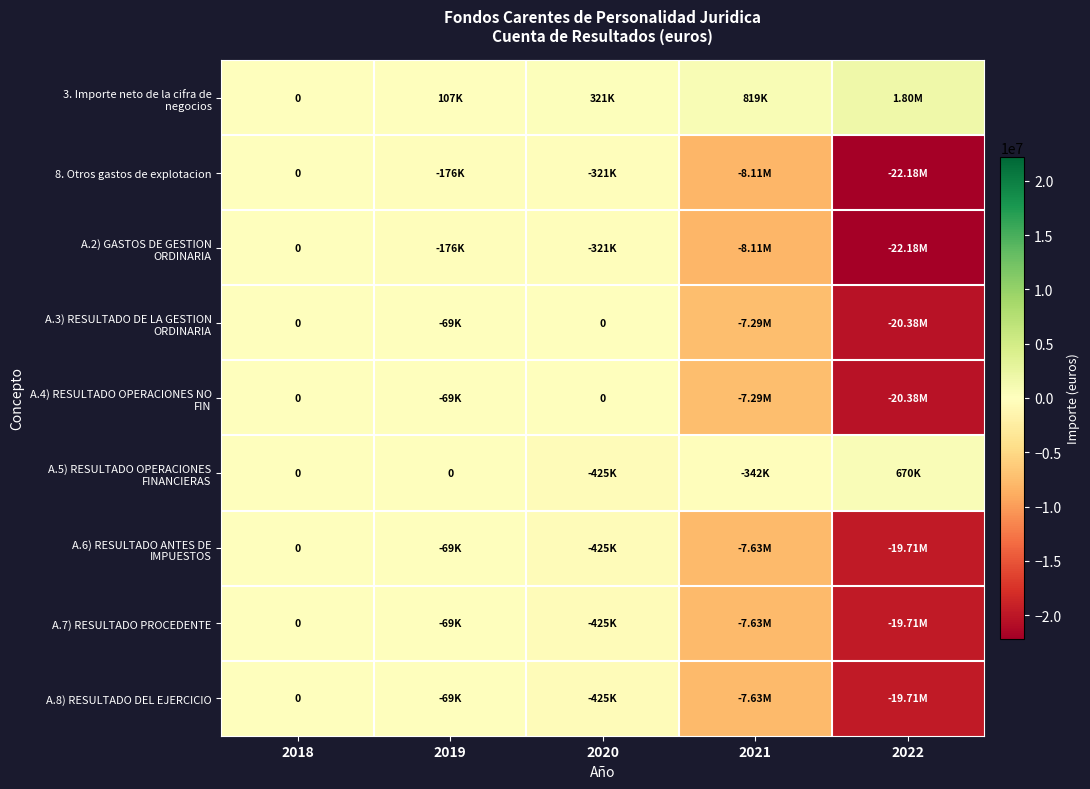

The A.6) RESULTADO ANTES DE IMPUESTOS series shows -3162710 at 2021. True or false?

False